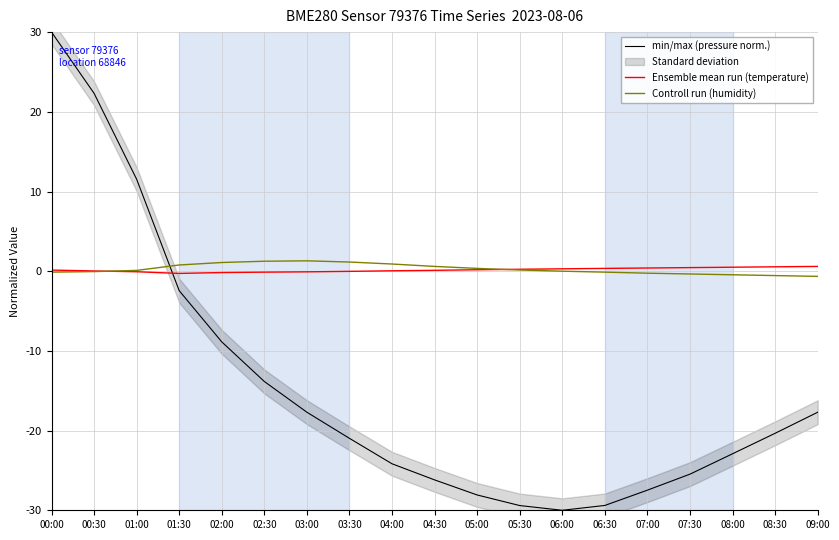

What is the approximate value of Ensemble mean run (temperature) at 00:00?

0.1